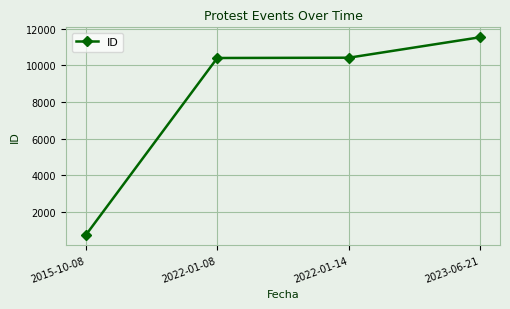

What is the smallest value displayed?

719